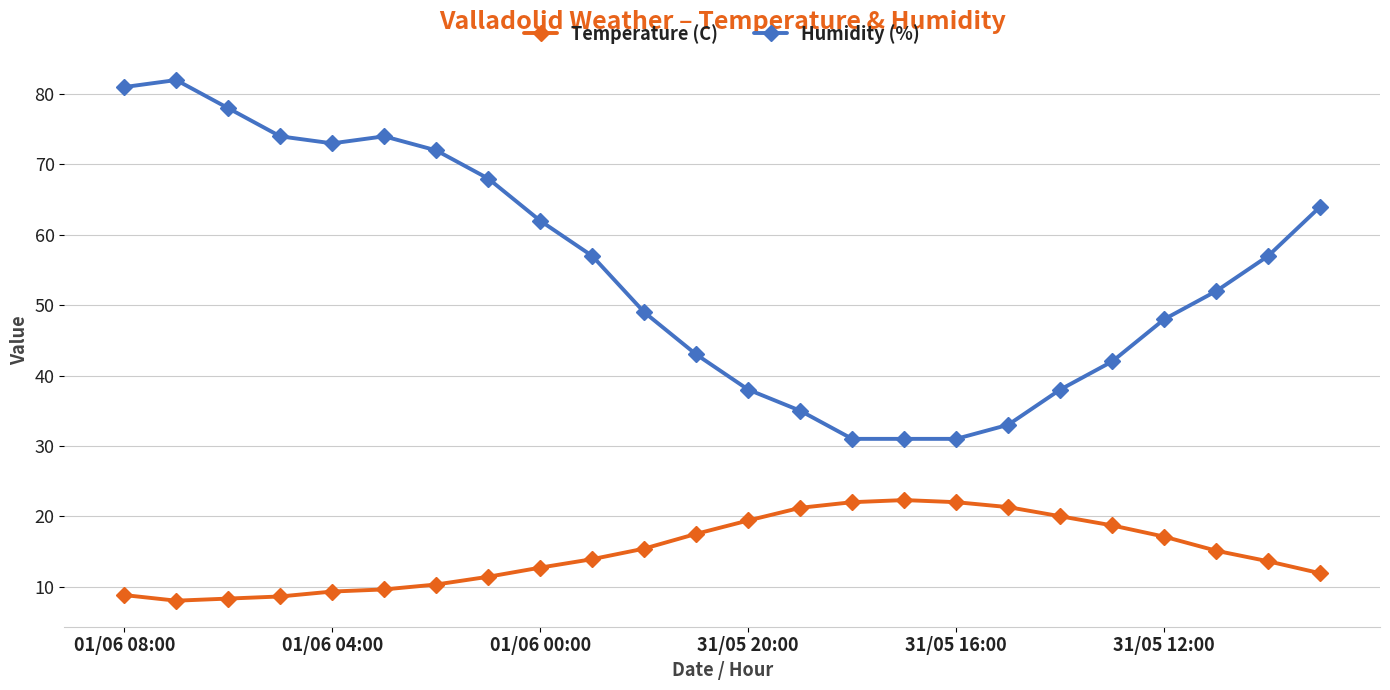

Does the chart display data point markers on the line(s)?

Yes